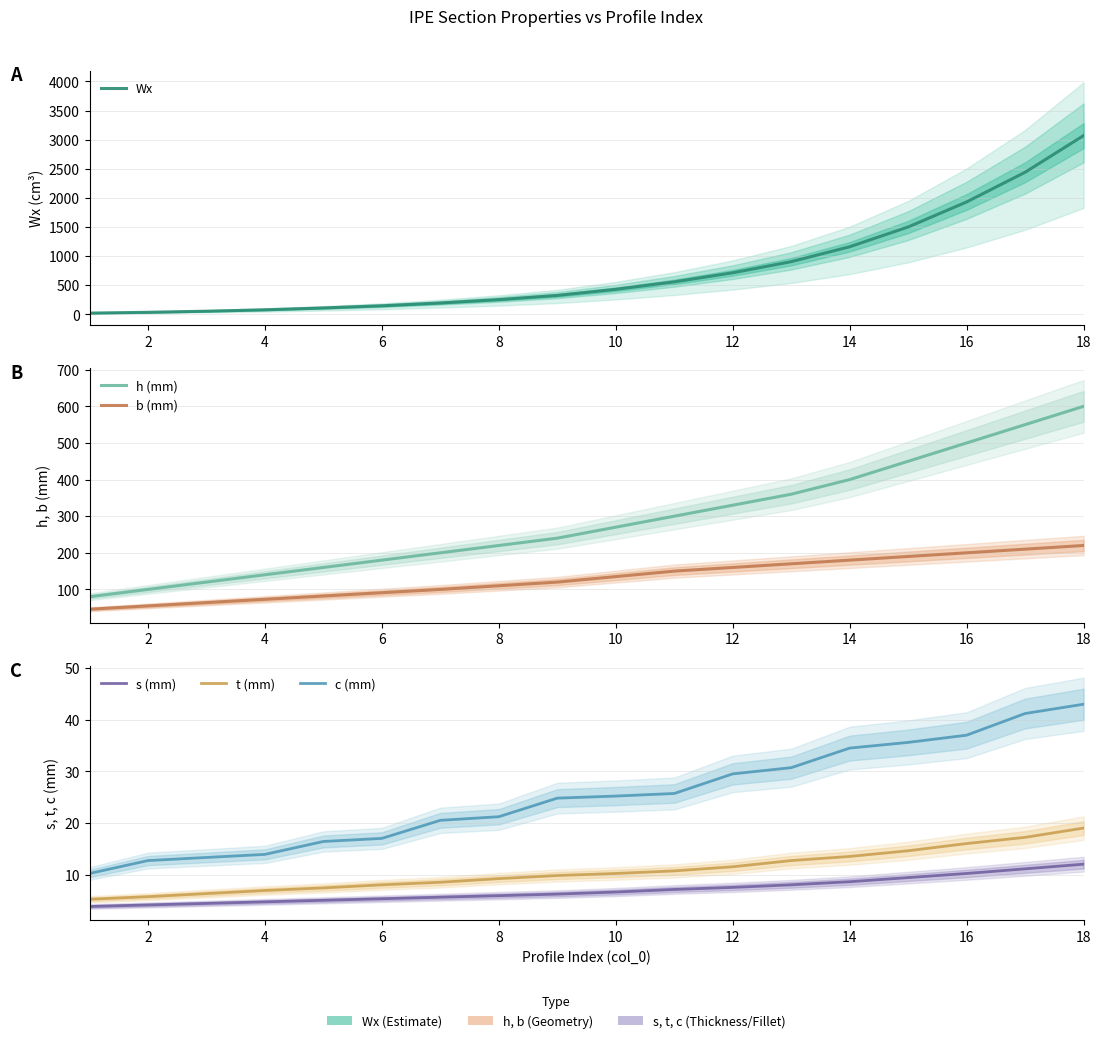

True or false: c (mm) and b (mm) cross at least once.

False